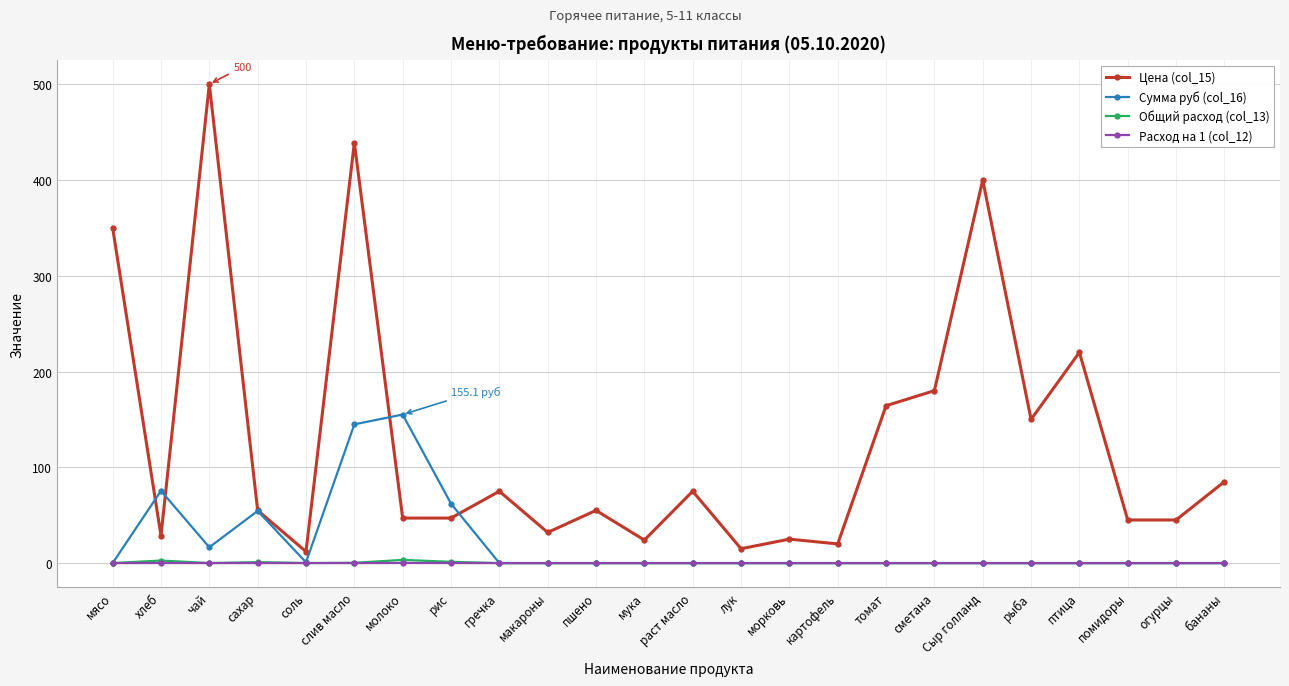

How many categories are shown in the chart?

24